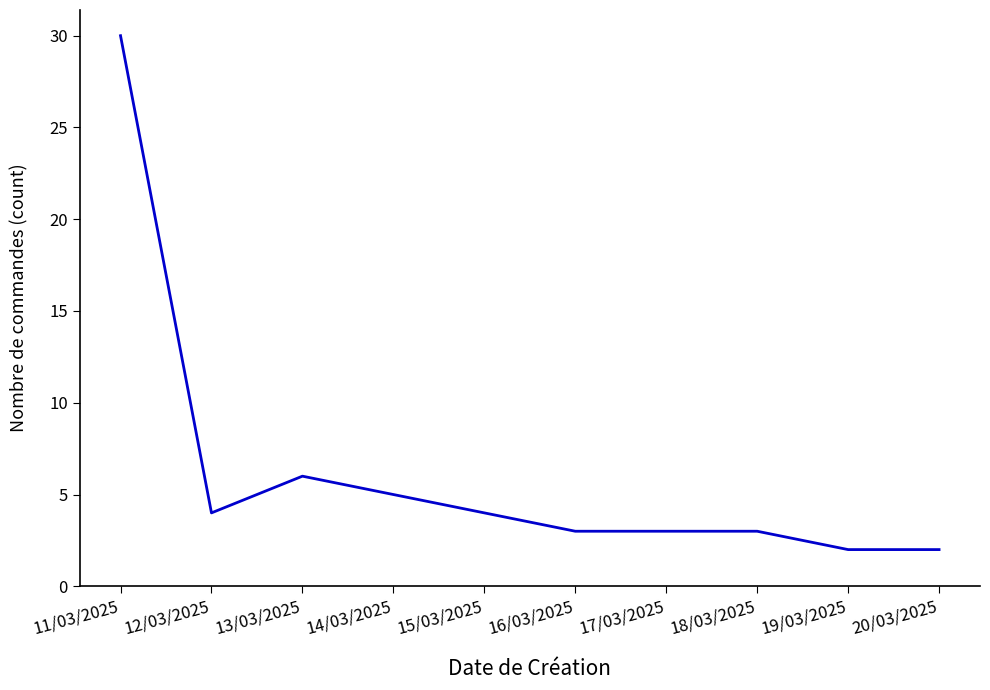

The chart shows a value of 6 at 15/03/2025. True or false?

False